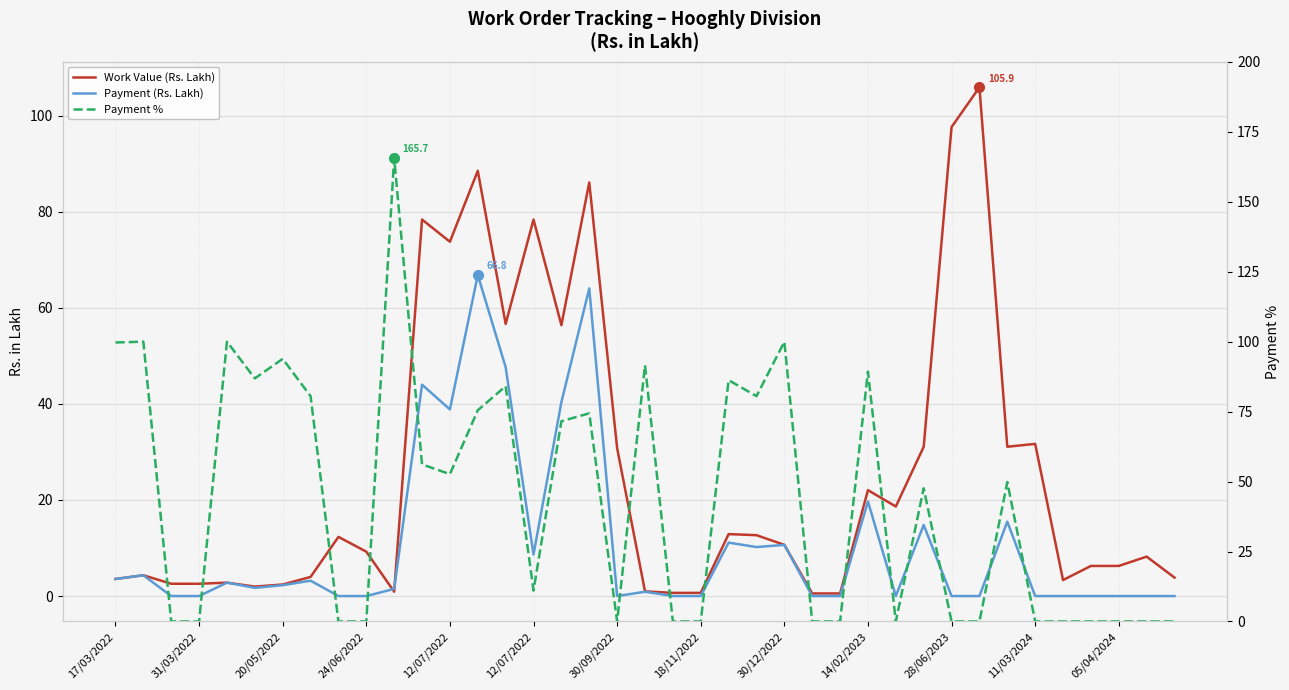

At how many categories does at least one series exceed 49?

22